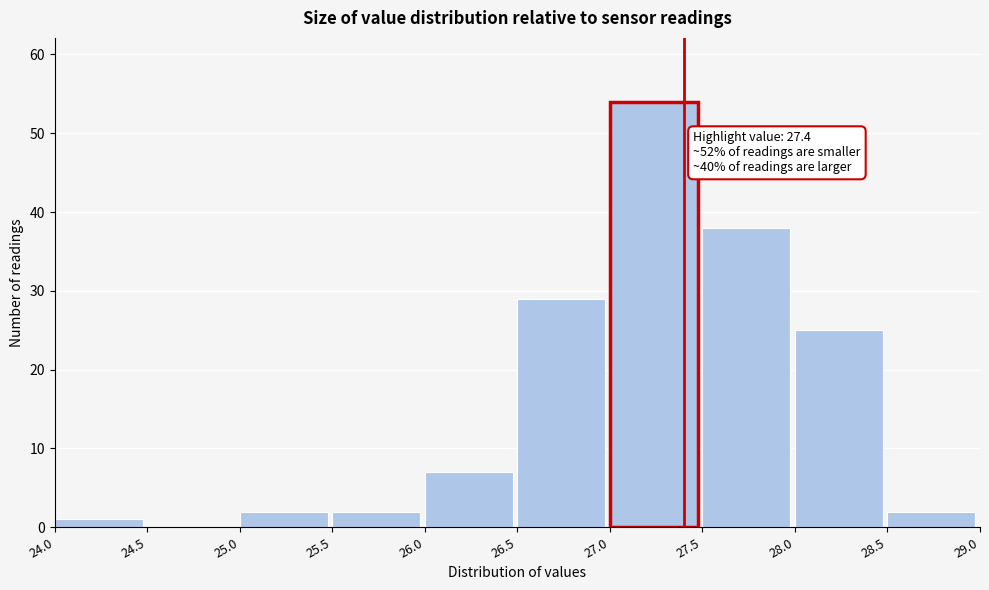

Which range on the x-axis has the tallest bar?

27.0 to 27.5